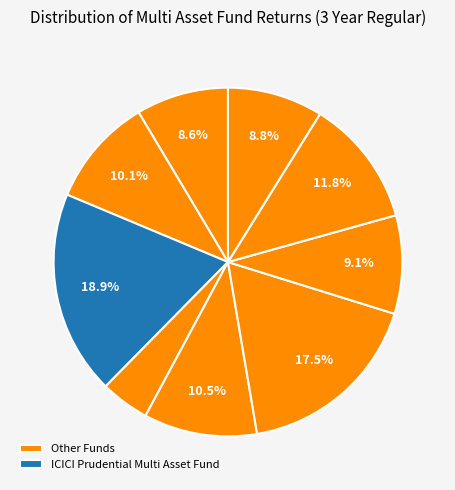

How many segments does this pie chart have?

9